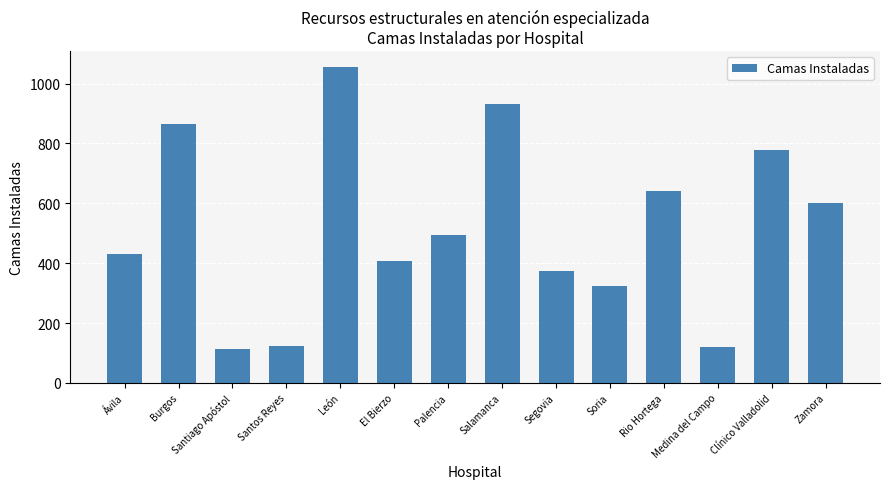

Does the chart contain stacked bars?

No